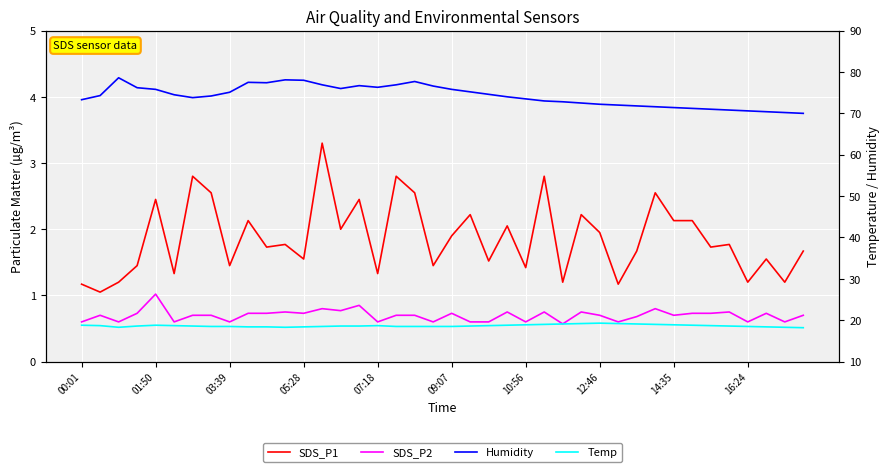

The value of SDS_P1 at 19 is 0.5. True or false?

False